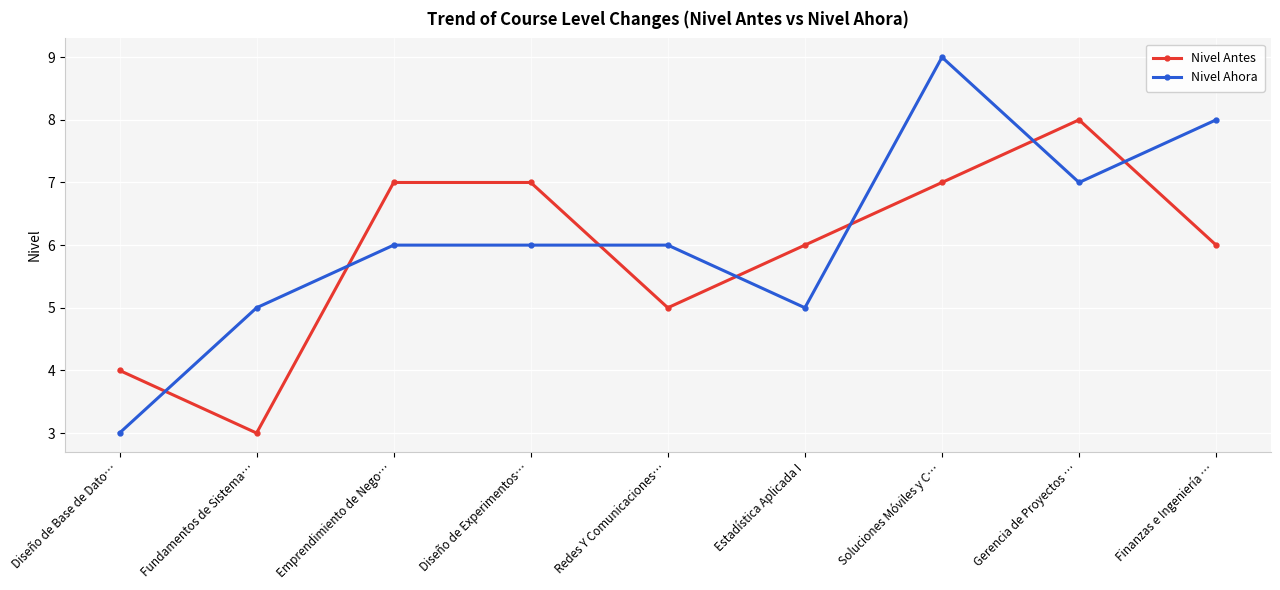

True or false: Nivel Ahora has more than 0 points higher than both neighbors.

True